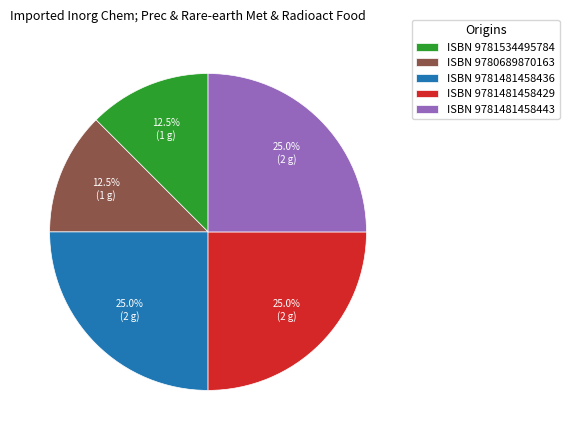

To the nearest percent, what is the average slice percentage?

20%